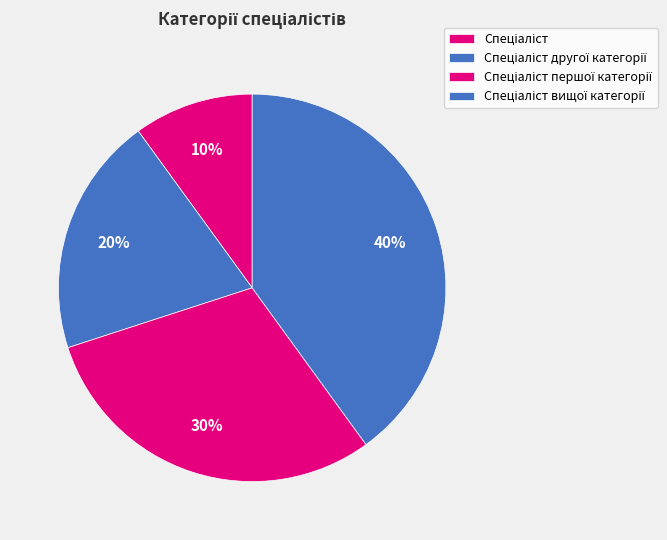

Count the number of slices in the pie.

4